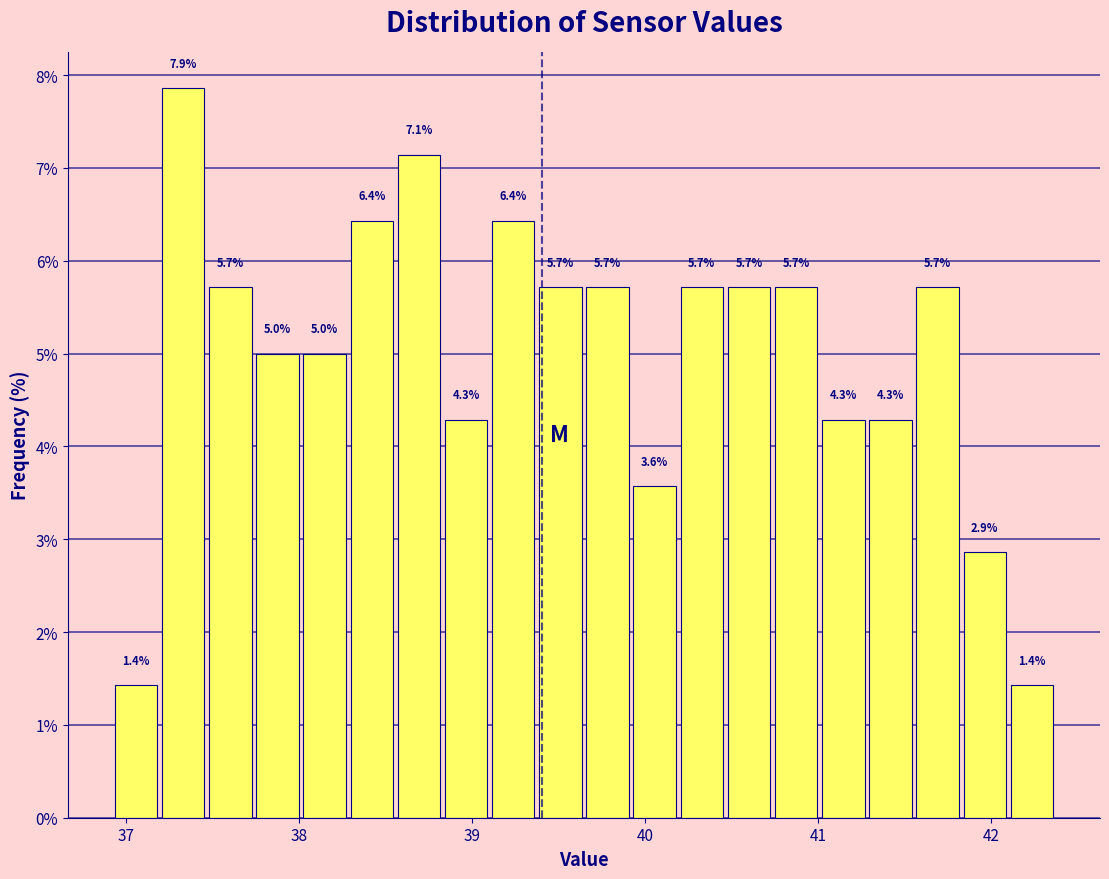

Around what value on the x-axis is the tallest bar? Give the approximate position of its centre, as read against the axis.

37.3